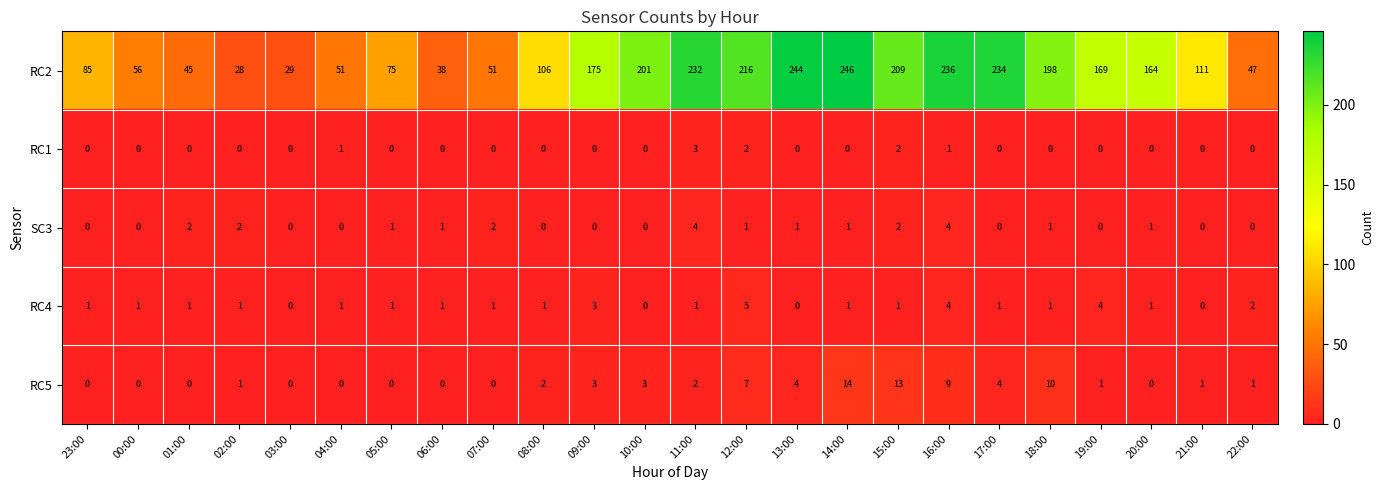

What is the total value across all series at 02:00?

32